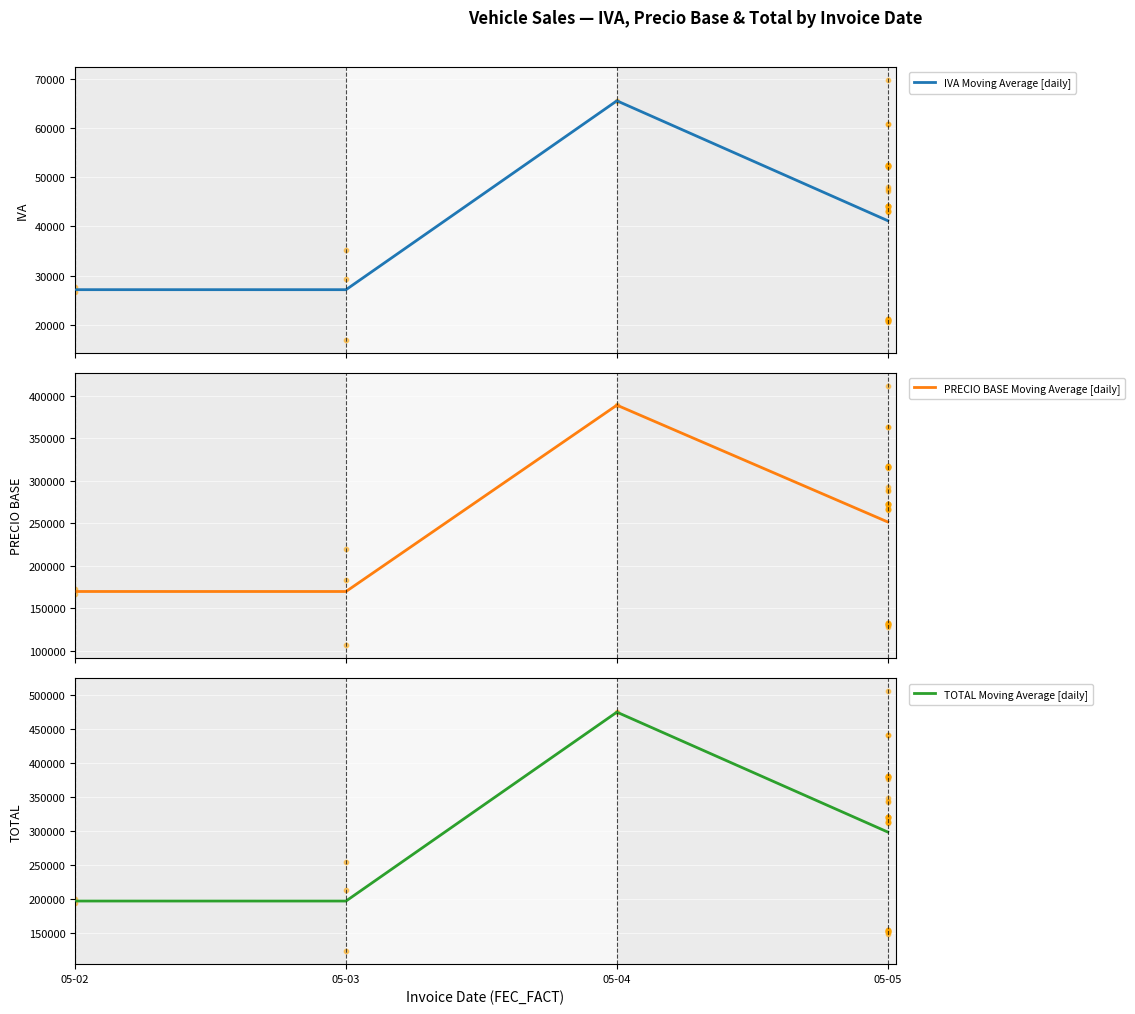

At which category is the sum across all series the highest?

05-04